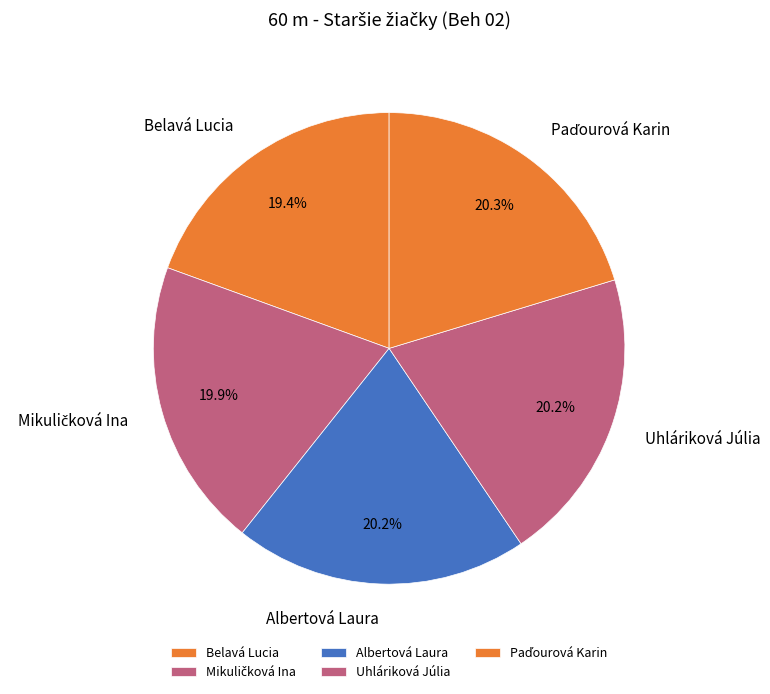

Does any single category account for the majority?

No